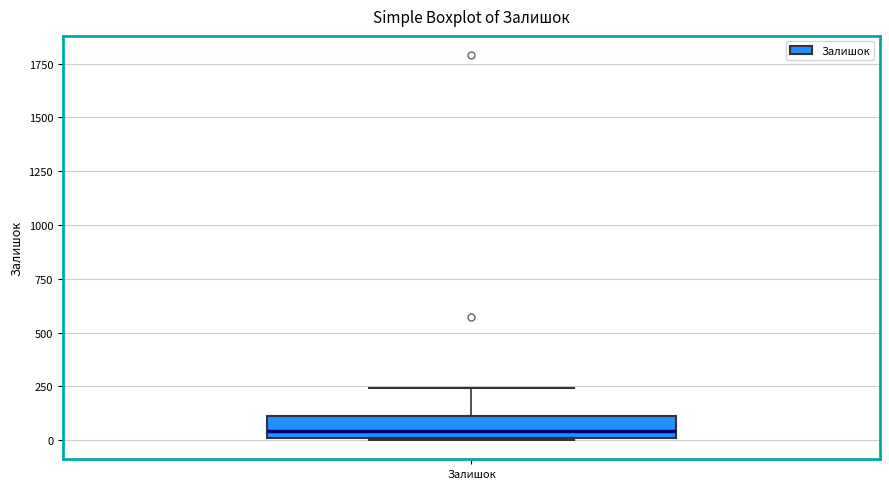

Transcribe this box plot: give where the median line is, the range the box spans, and where the two whiskers end, as read against the y-axis. The values are not printed on the chart, so give them approximately, as read against the axis.

median 50, box 0 to 100, whiskers 0 to 250